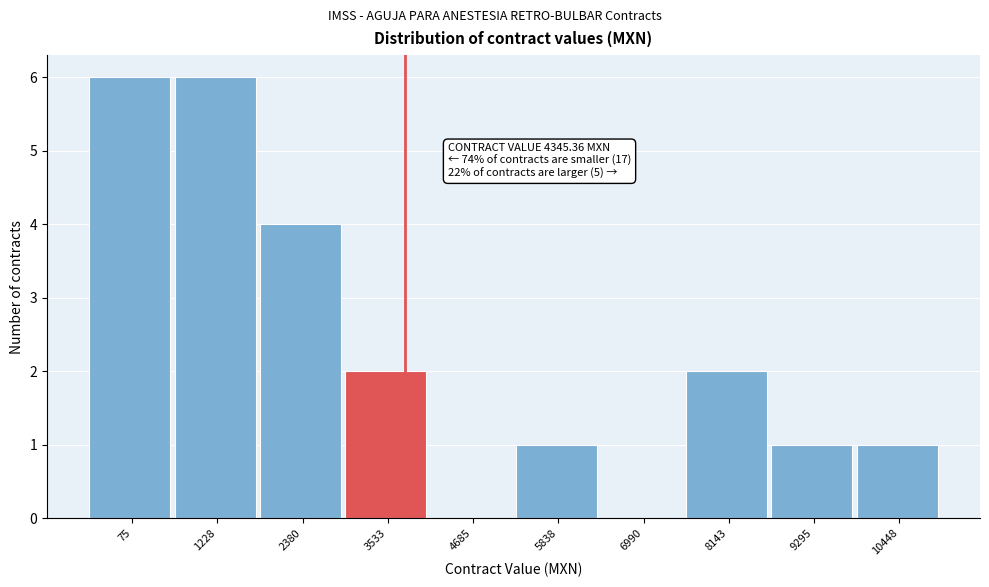

Between 4685 and 5838, which is larger?

5838